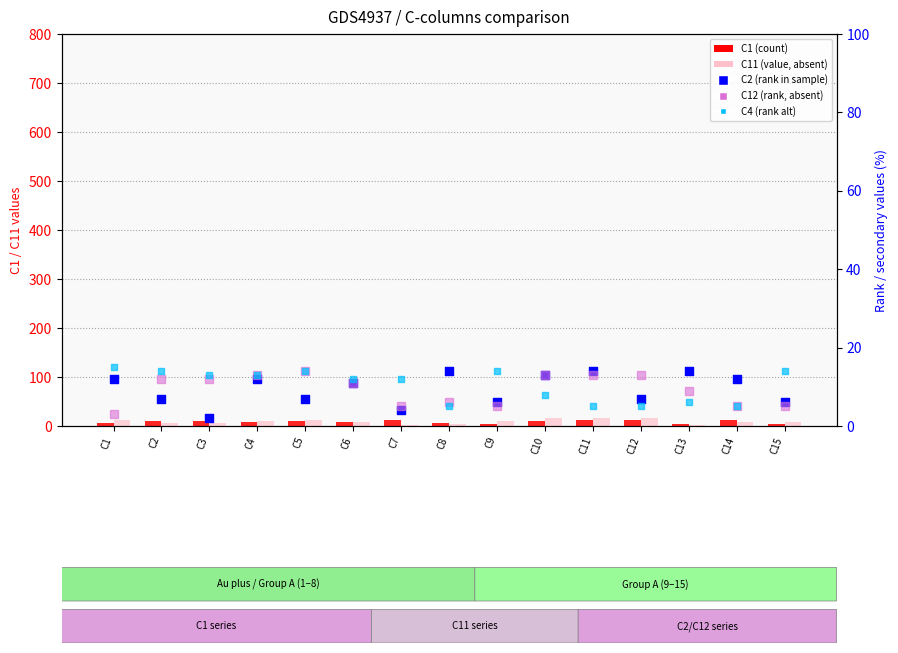

Which series reaches the maximum Y coordinate?

C11 (value, absent)